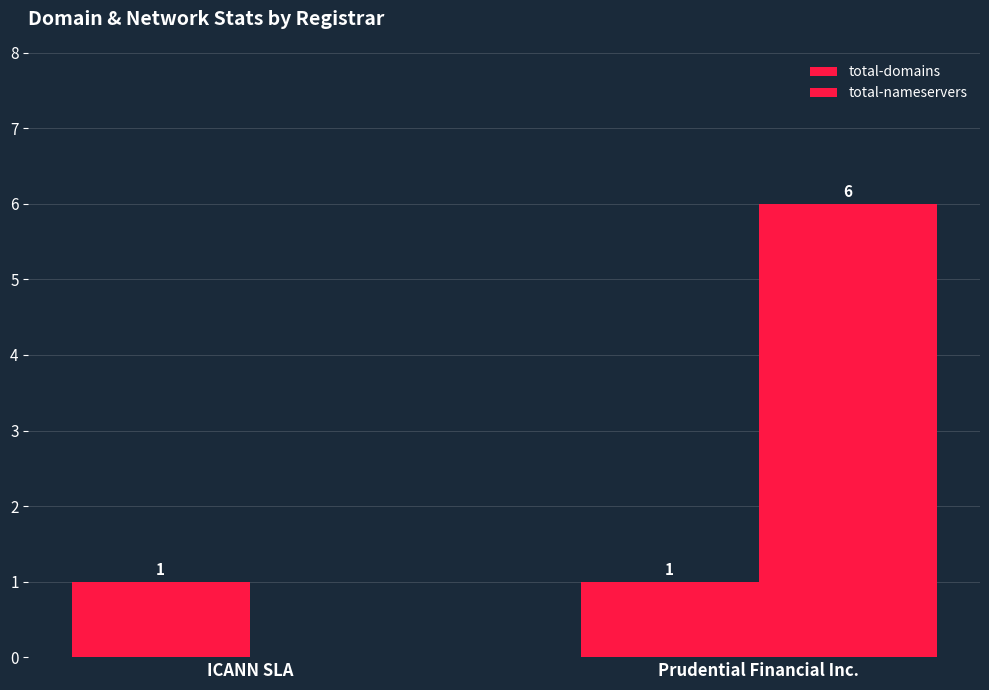

How many series are shown in this chart?

2